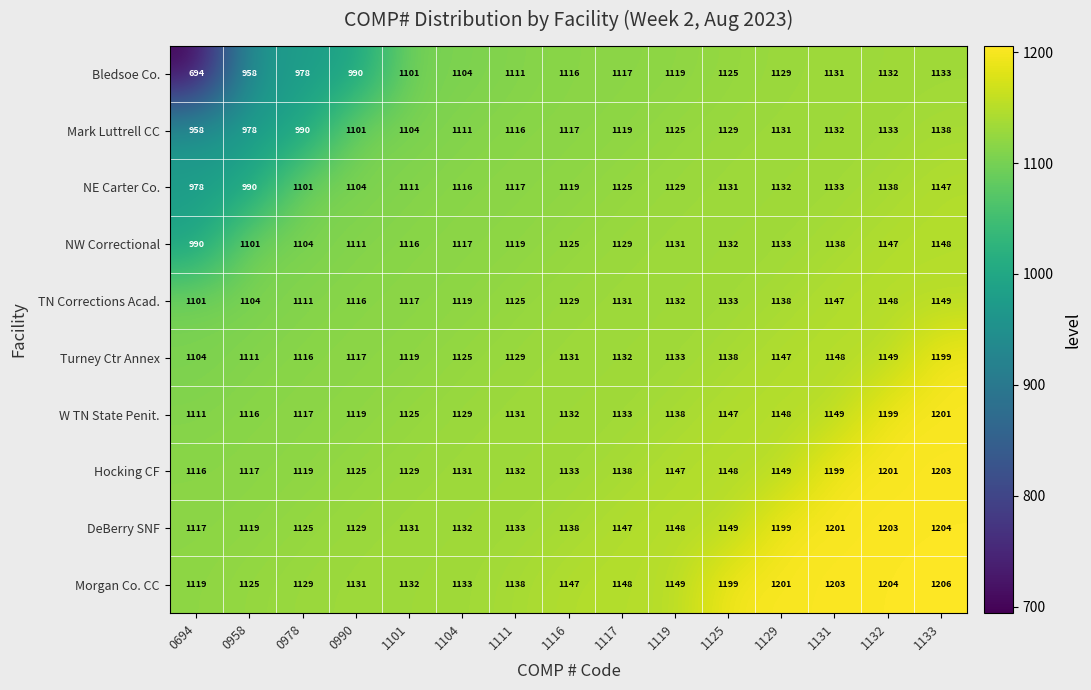

Is it true that TN Corrections Acad. equals 1101 at 0694?

True